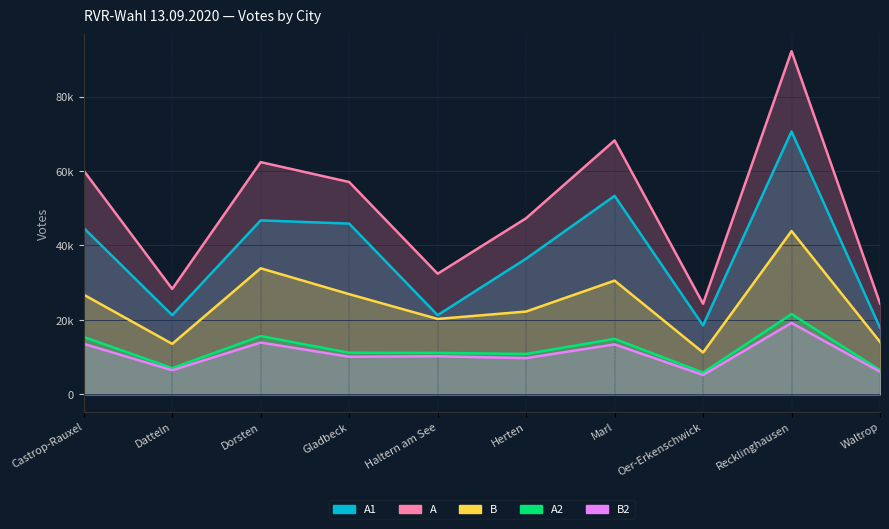

True or false: B2 has more than 0 interior local peaks.

True